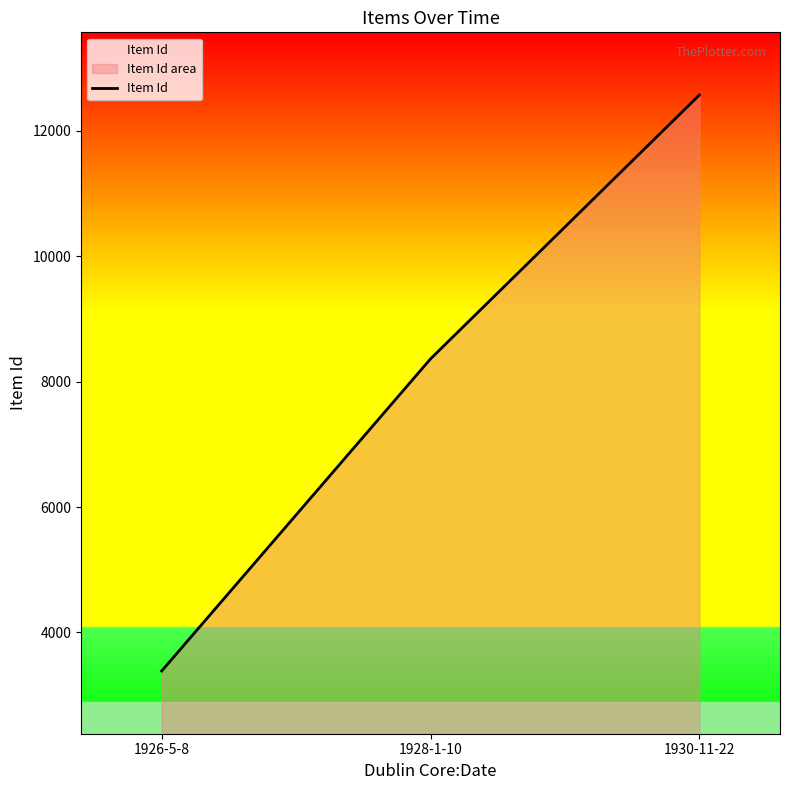

What is the sum of the values at 1928-1-10 and 1926-5-8?

11748